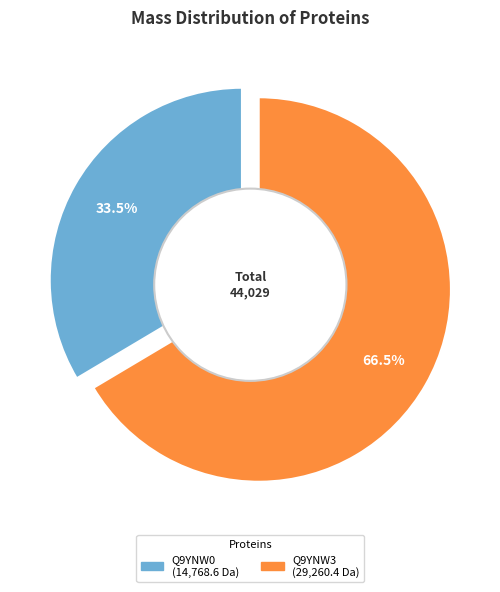

How many segments does this pie chart have?

2